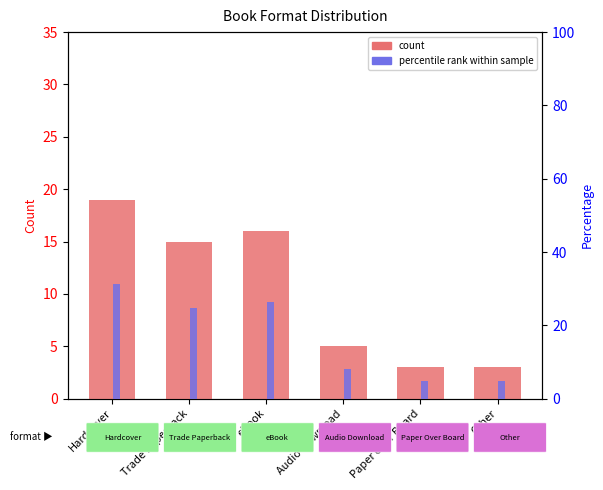

Rank the series by their average value, from highest to lowest.

percentile rank, count